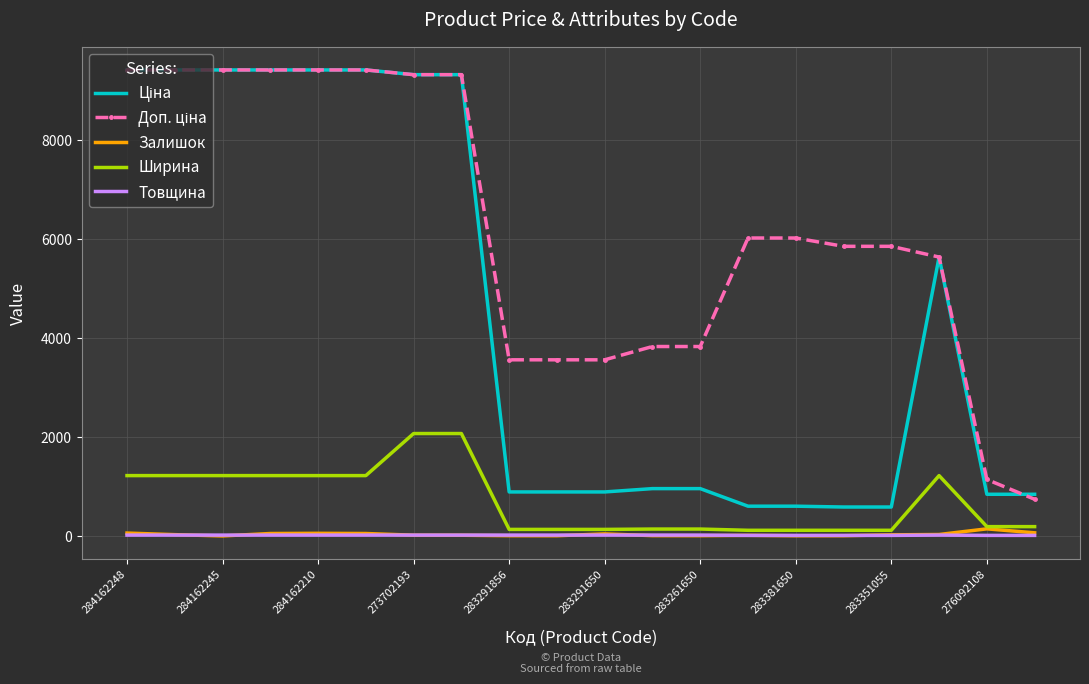

What is the greatest value displayed?

9416.9